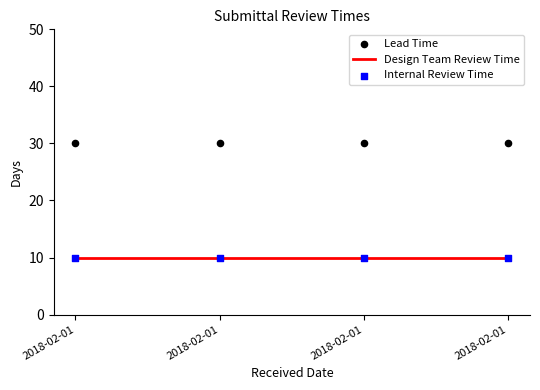

Which series contains the lowest Y value?

Design Team Review Time